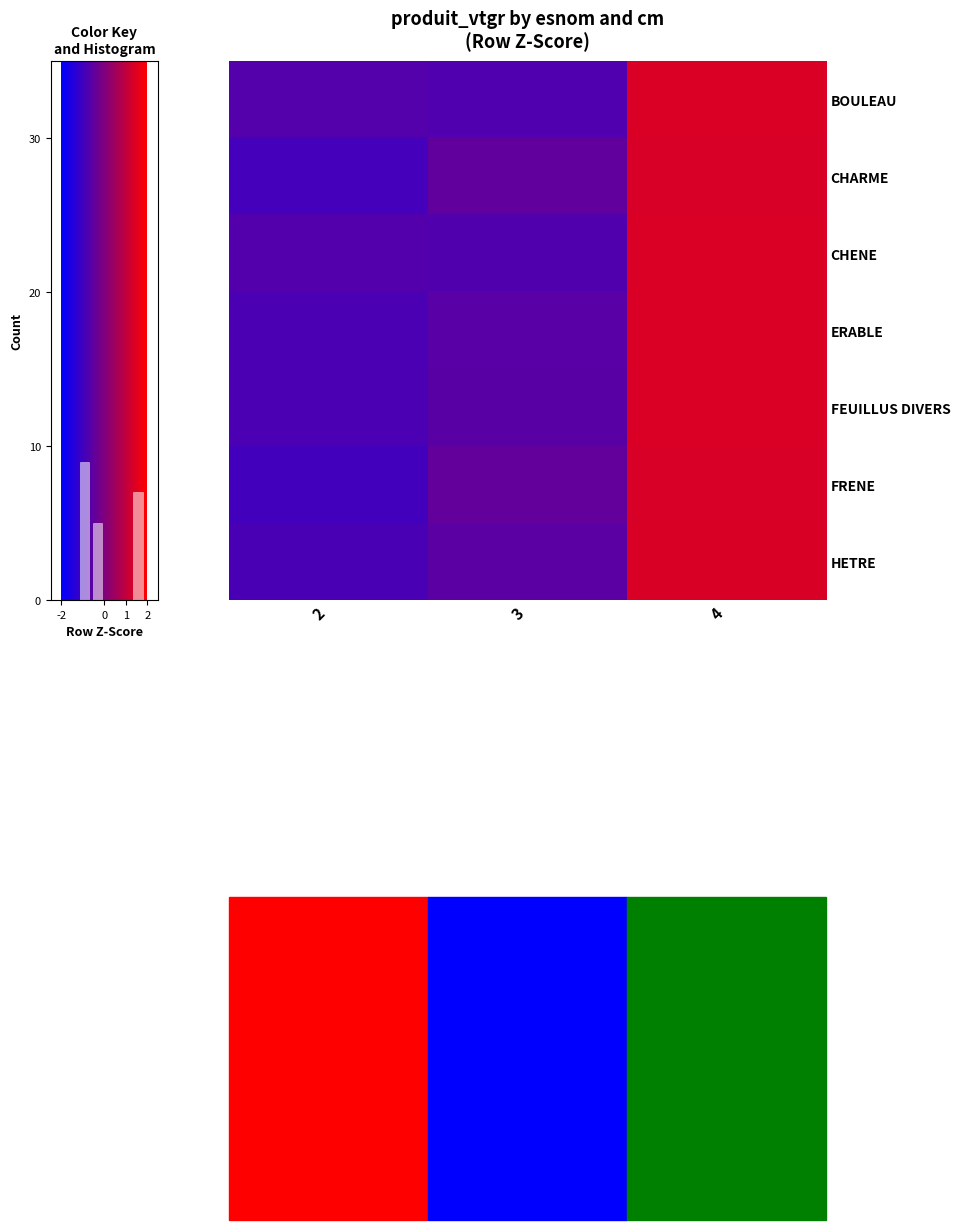

How many negative values does the FEUILLUS DIVERS series have?

2